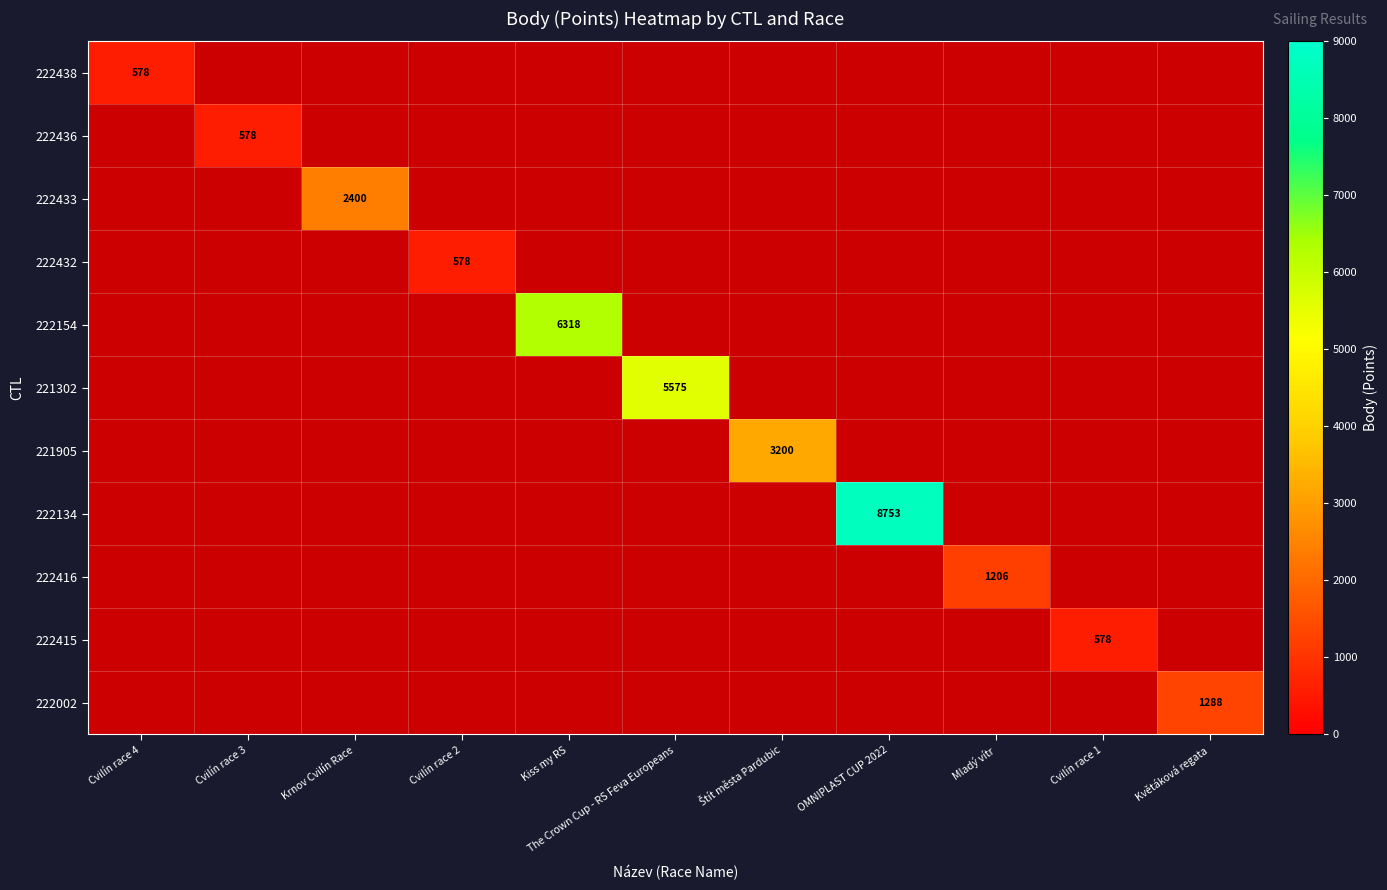

Count the number of categories in the chart.

11